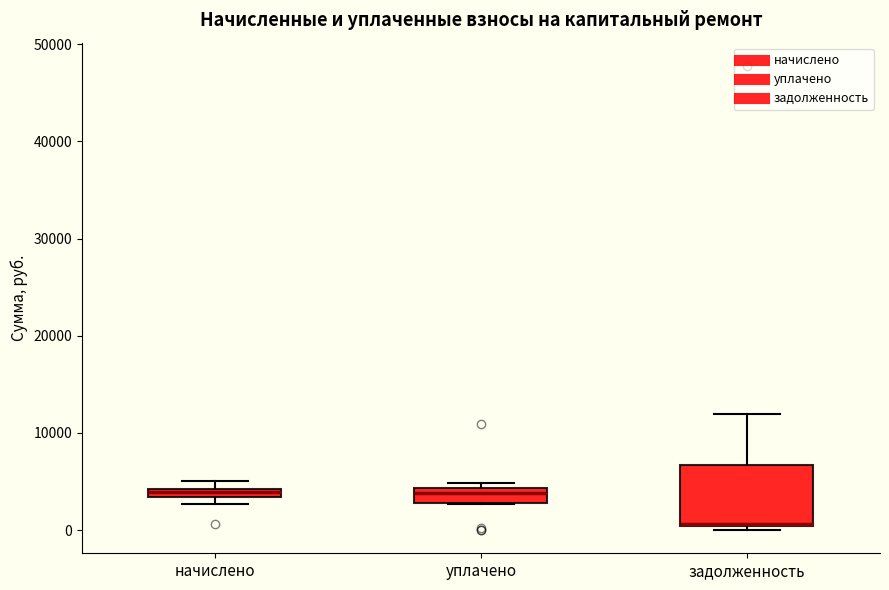

Comparing the boxes themselves (not the whiskers), which one is the tallest?

задолженность